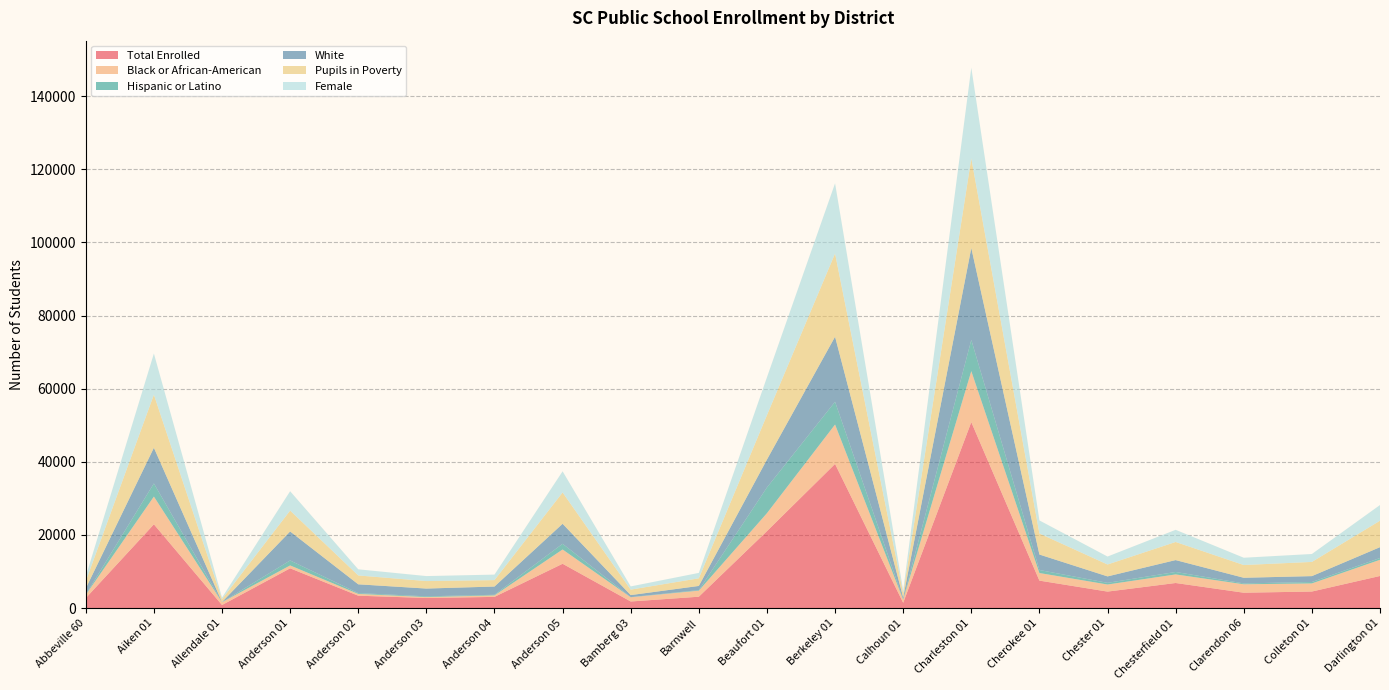

Reading left to right, list all the values displayed in this chart.

Total Enrolled: 2746	22916	855	10886	3404	2772	3076	12131	1817	3123	21050	39423	1465	50856	7525	4523	6872	4216	4539	8793
Black or African-American: 893	7583	762	791	485	250	407	3902	1152	1654	4909	10772	846	13942	2074	1936	2345	2305	2215	4424
Hispanic or Latino: 77	3596	27	1358	221	212	170	1563	51	160	7031	6230	125	8535	829	461	676	239	394	489
White: 1679	9747	41	7931	2405	2120	2254	5467	547	1132	7630	17778	470	25122	4230	1758	3246	1543	1608	2964
Pupils in Poverty: 1962	14516	771	5708	2420	2048	1756	8562	1495	2089	12143	22740	1196	24495	5748	3255	4946	3484	3878	7228
Female: 1304	11248	427	5292	1681	1366	1506	5787	877	1479	10353	19198	707	24802	3575	2174	3327	1995	2168	4295